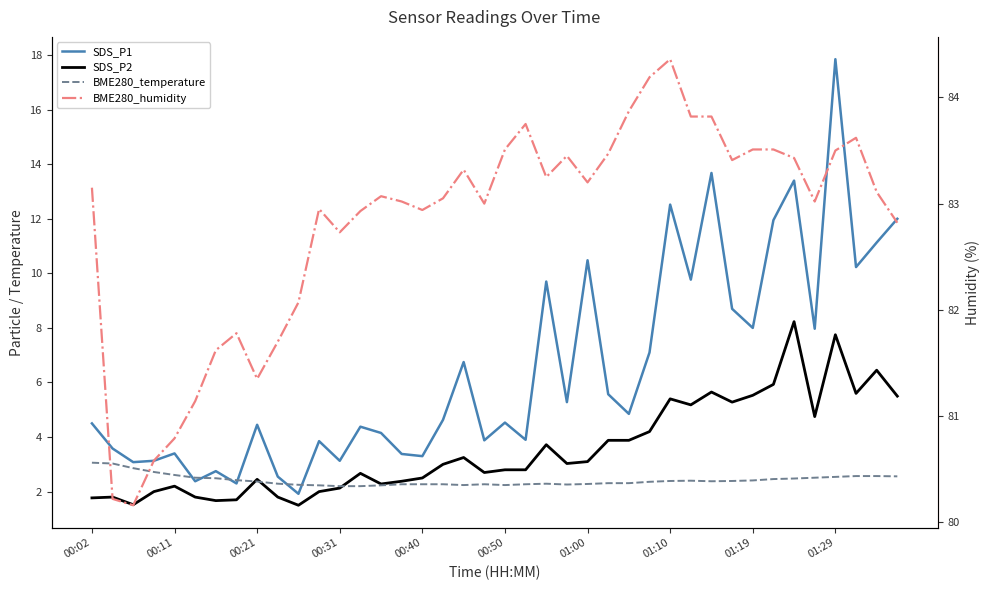

Where is the first local maximum for SDS_P2?

00:11